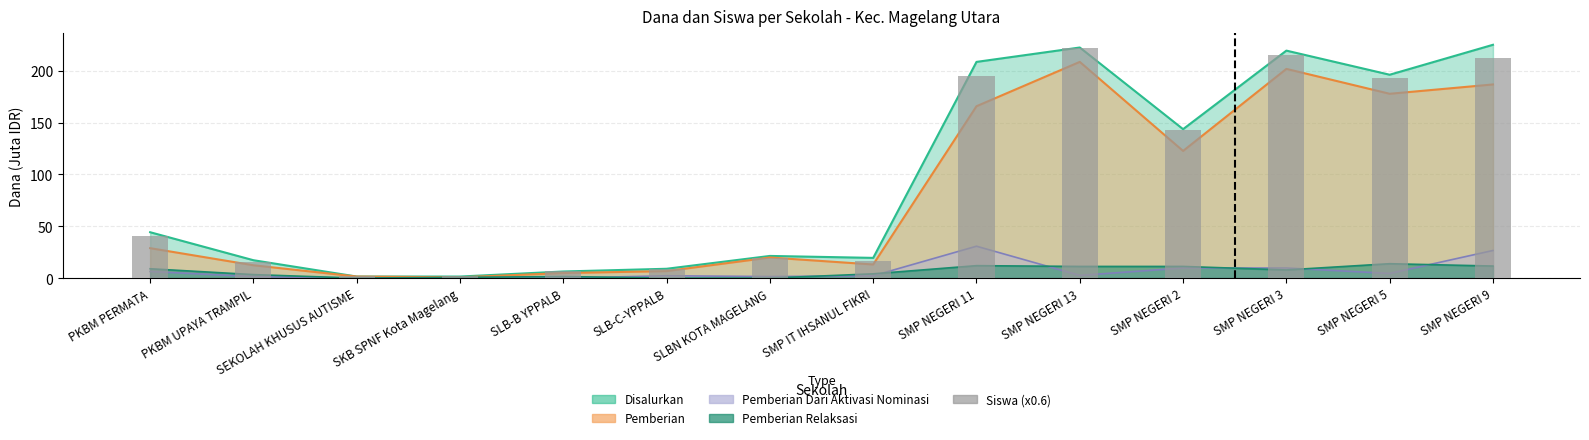

Reading right to left, extract all data points from this chart.

212.4	193.2	214.8	142.8	222.0	195.0	16.8	19.8	8.4	6.6	2.4	1.8	15.6	40.8